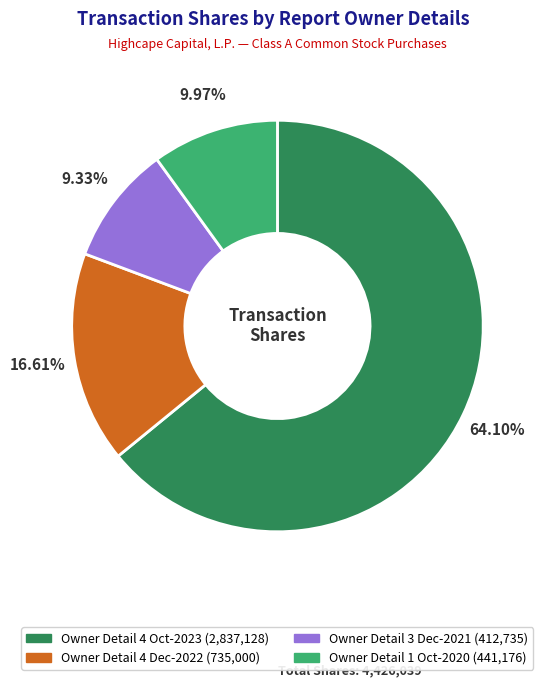

Is there any slice that represents more than half of the pie?

Yes